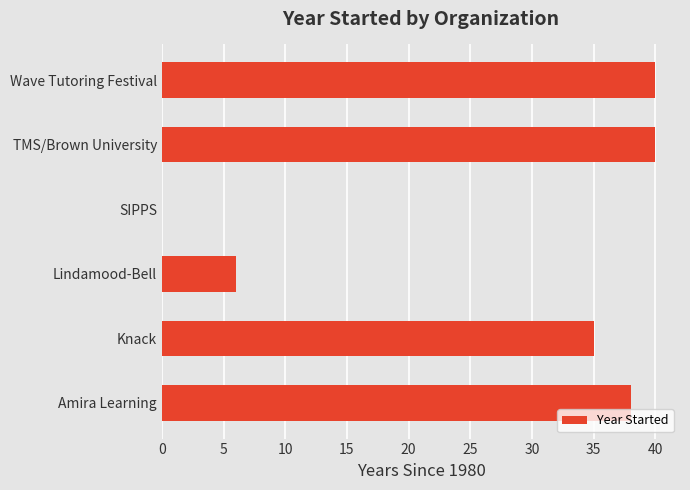

True or false: the data shows 14 at Wave Tutoring Festival.

False